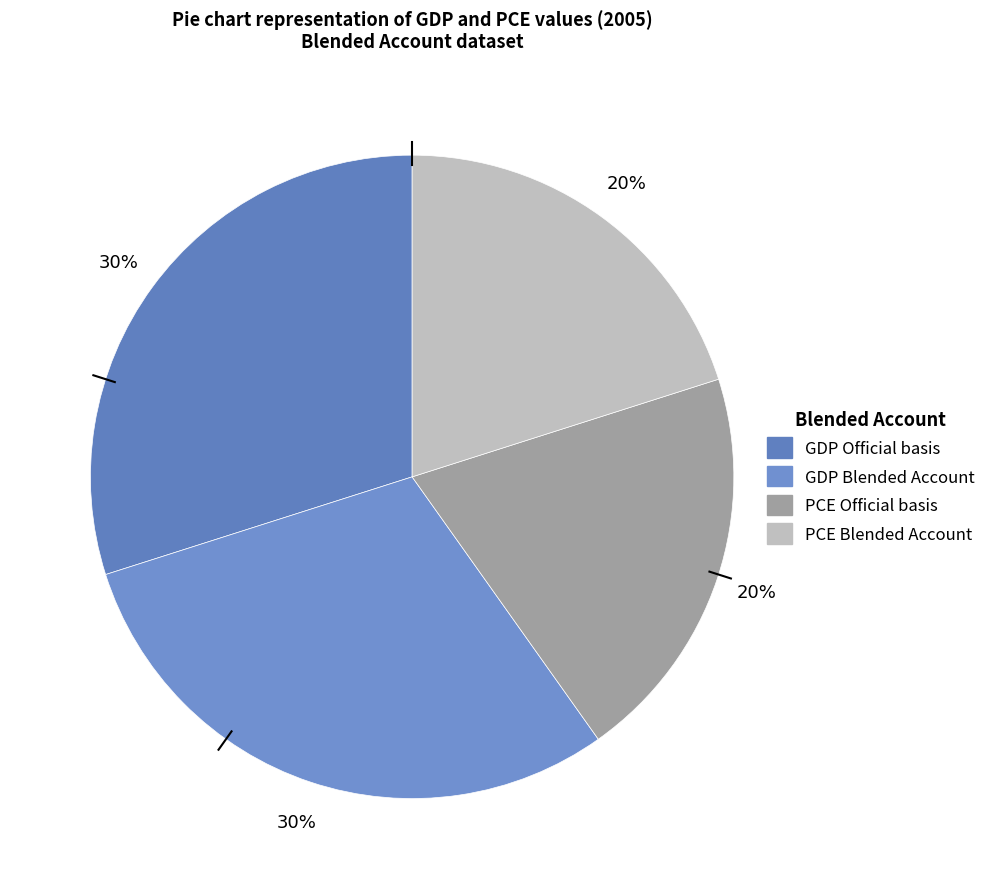

How many segments does this pie chart have?

4